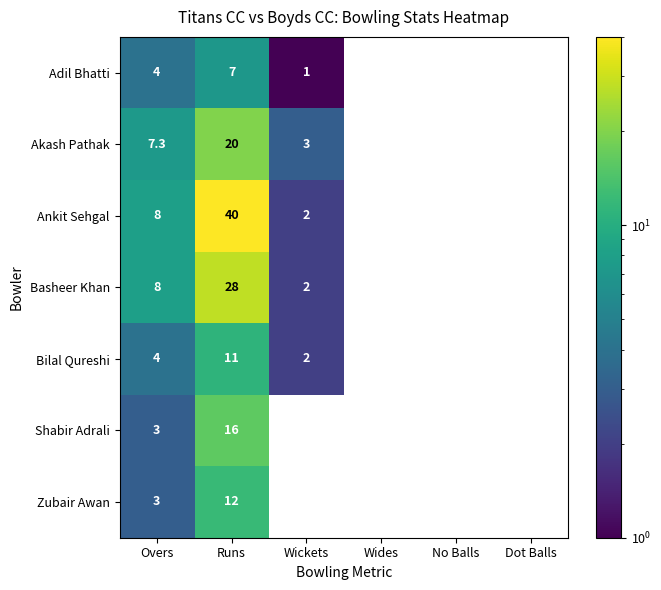

What is the sum of the Akash Pathak values at No Balls and Overs?

7.3